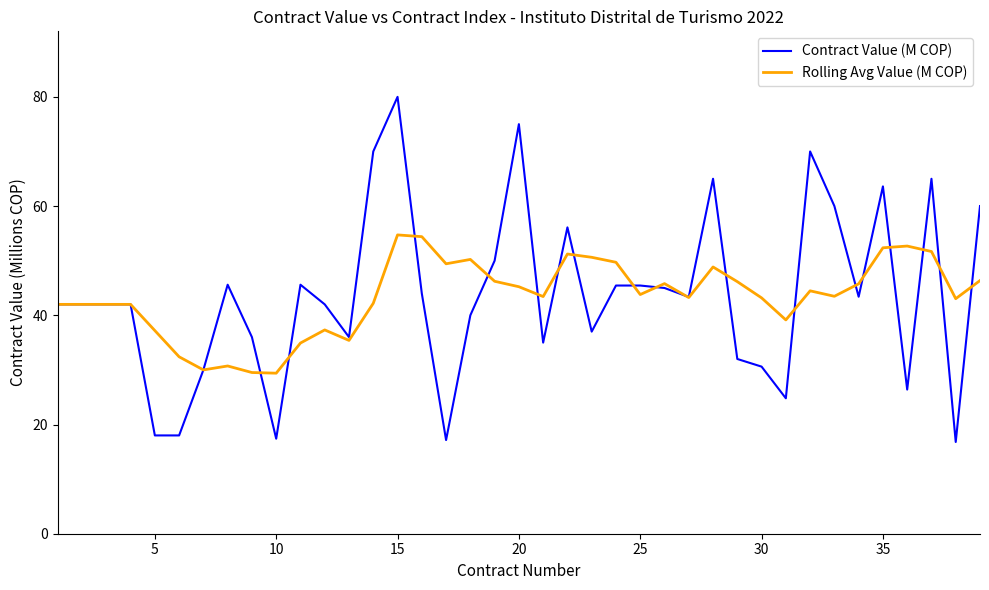

Which series has the widest spread of values?

Contract Value (M COP)